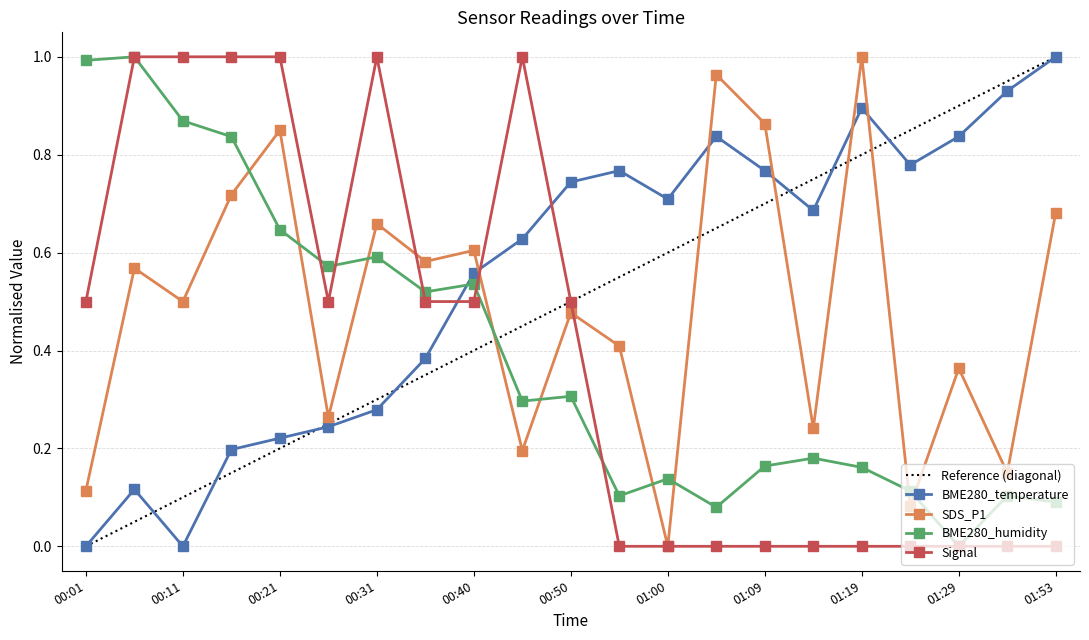

Where do SDS_P1 and Signal first cross each other?

00:31 and 00:36